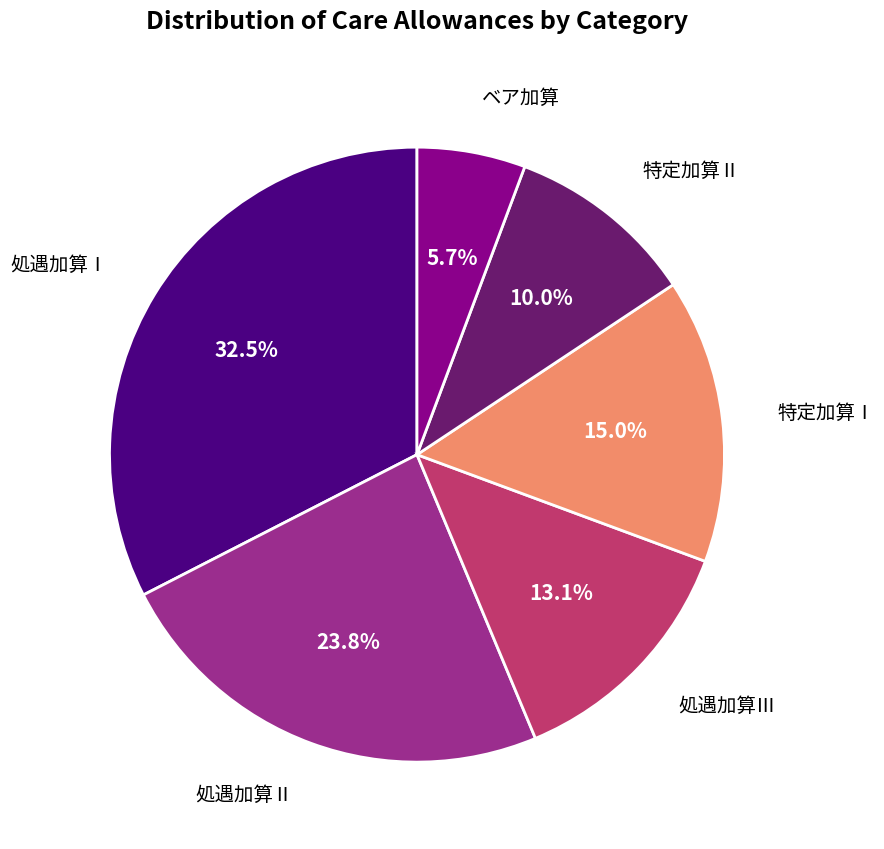

The 処遇加算Ⅲ slice represents 21% of the pie. True or false?

False